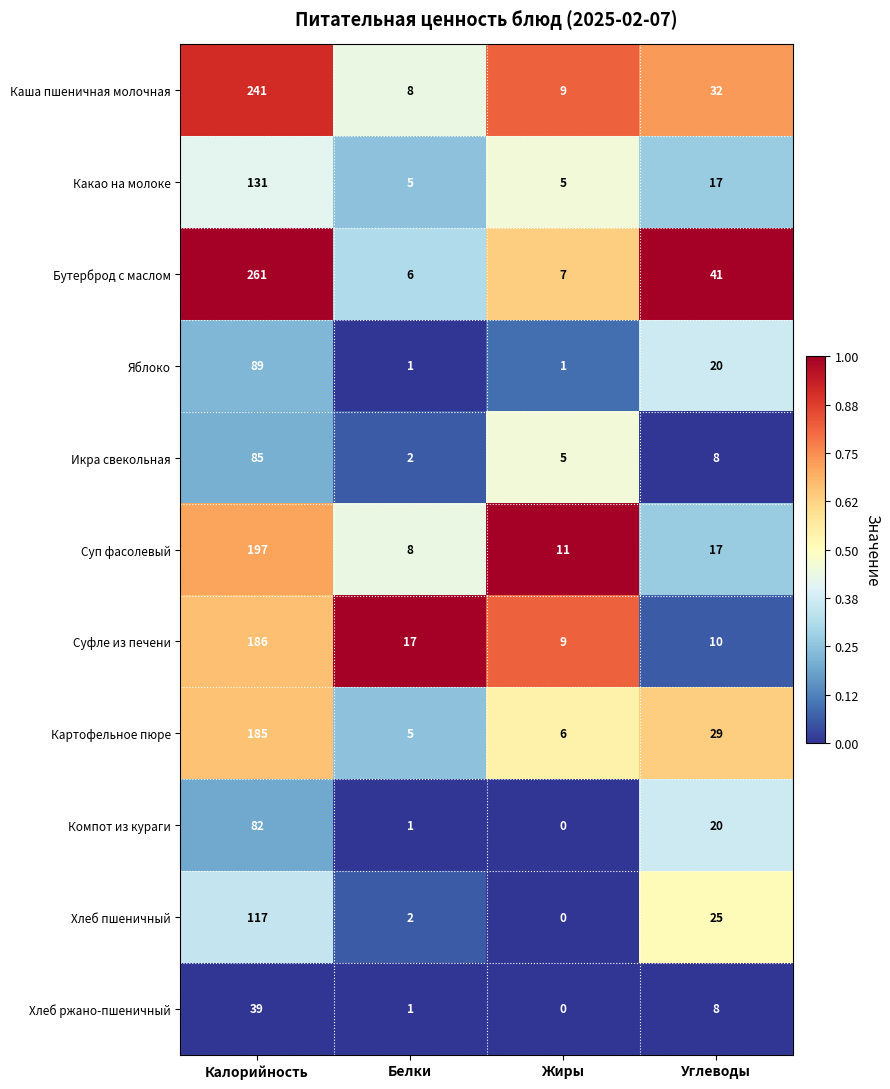

Which label corresponds to the largest value in the chart?

Калорийность